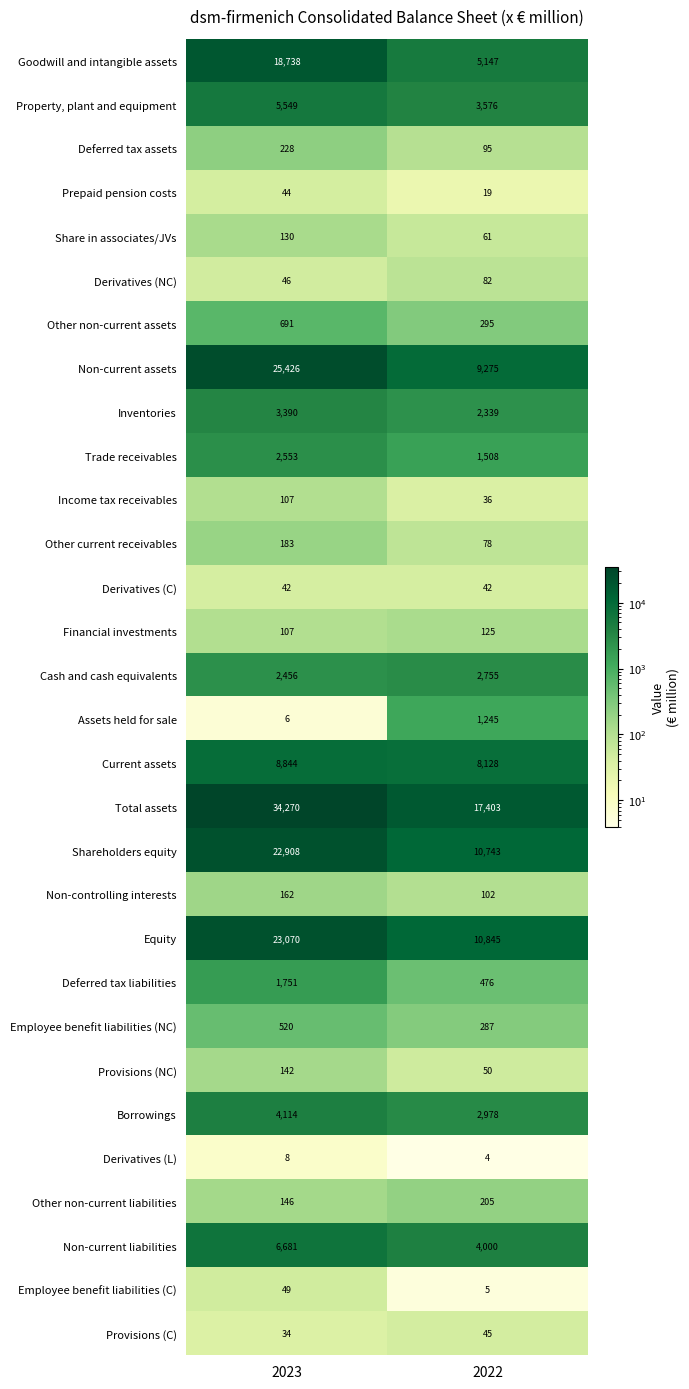

Which category has the lowest value in the Cash and cash equivalents series?

2023